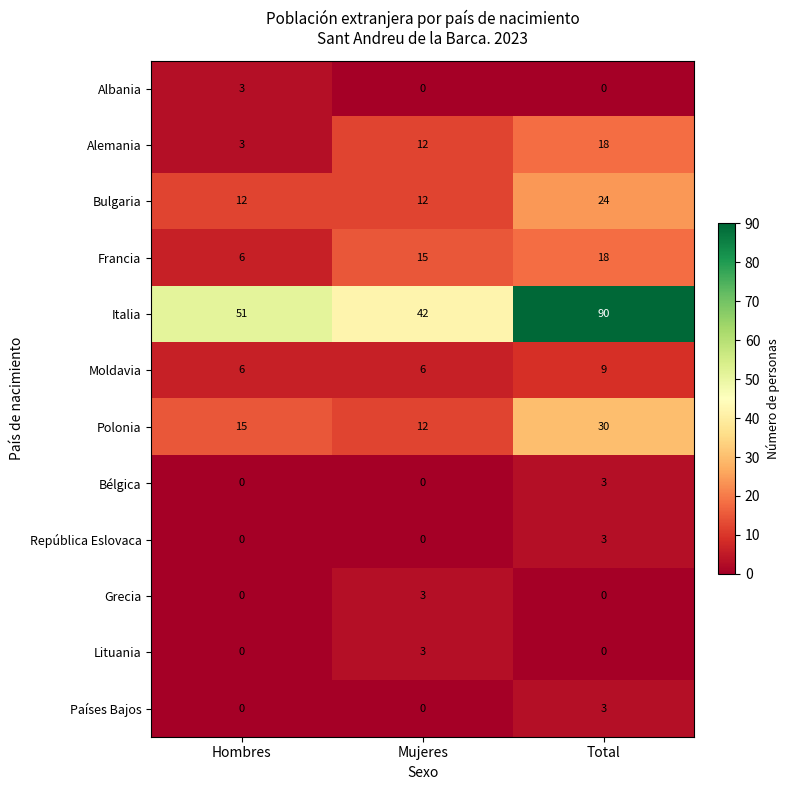

True or false: Italia has a value of 42 at Mujeres.

True